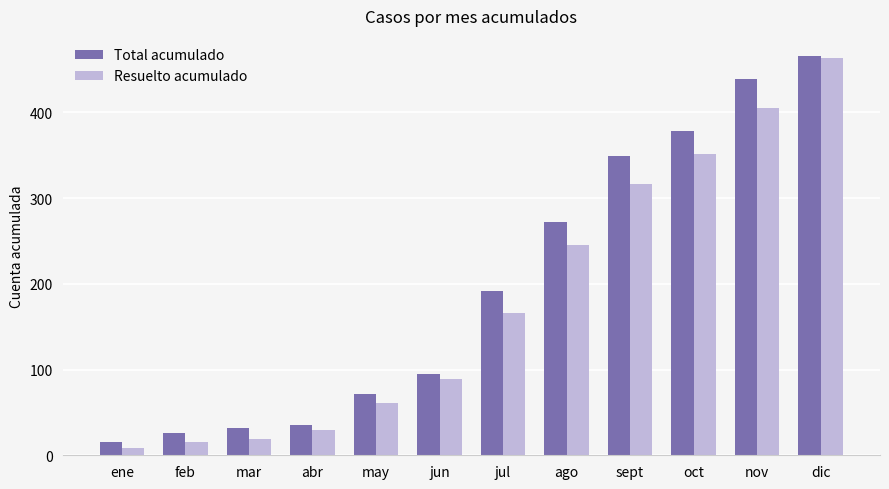

What is the value of the Total acumulado bar at the 10th from the left?

378